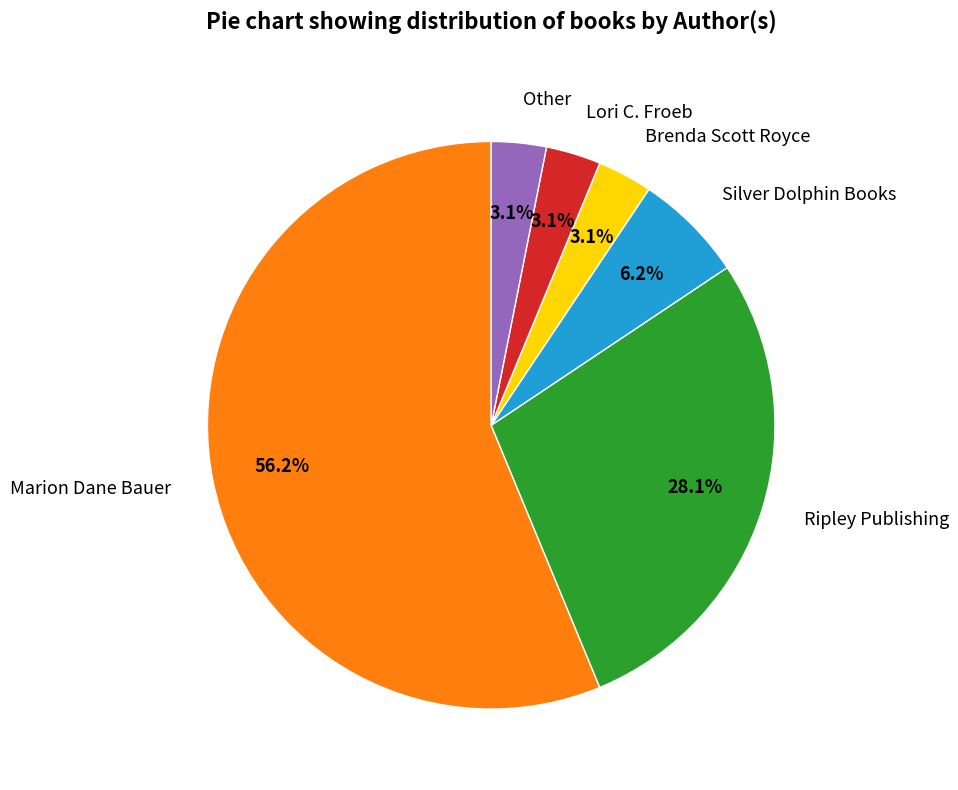

Approximately how many times larger is the value at Other compared to Brenda Scott Royce?

1.0